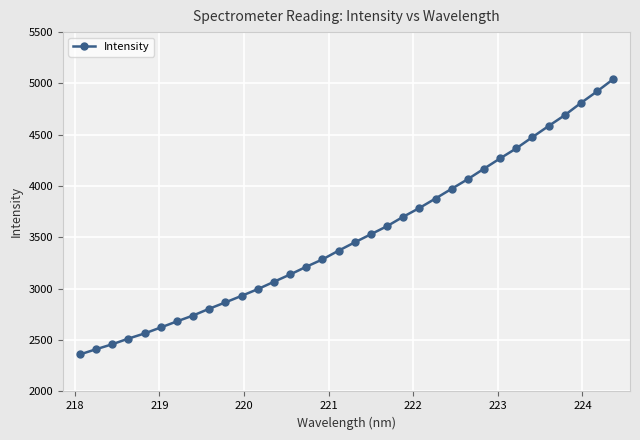

How many data points are less than 3452?

17